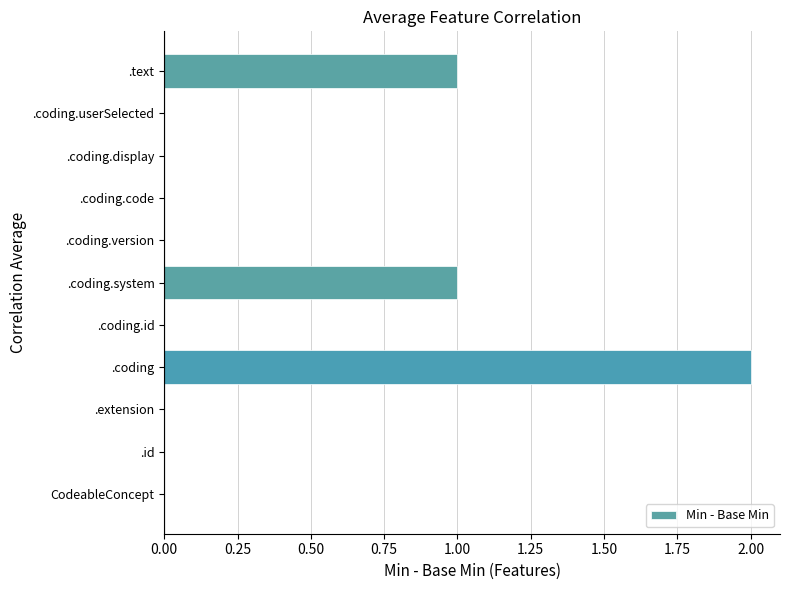

The value at .text is 1. True or false?

True